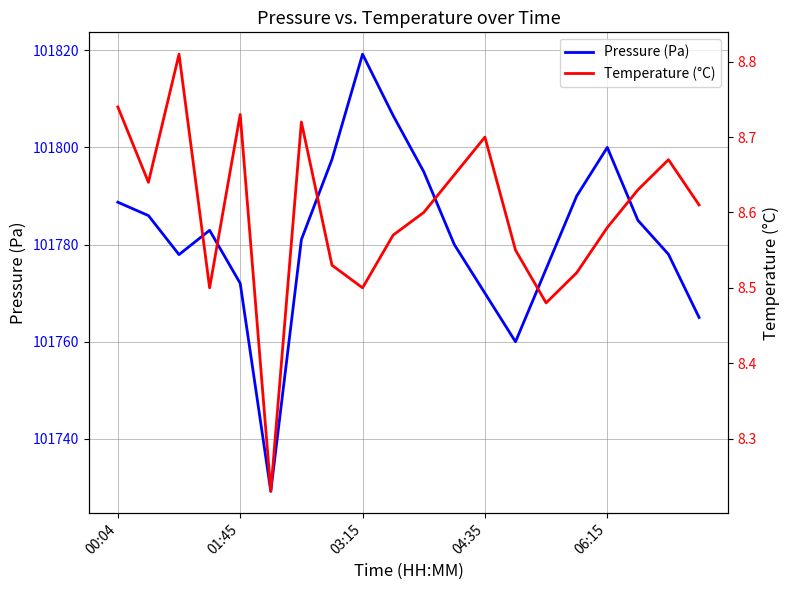

At how many categories does at least one series exceed 75052?

20